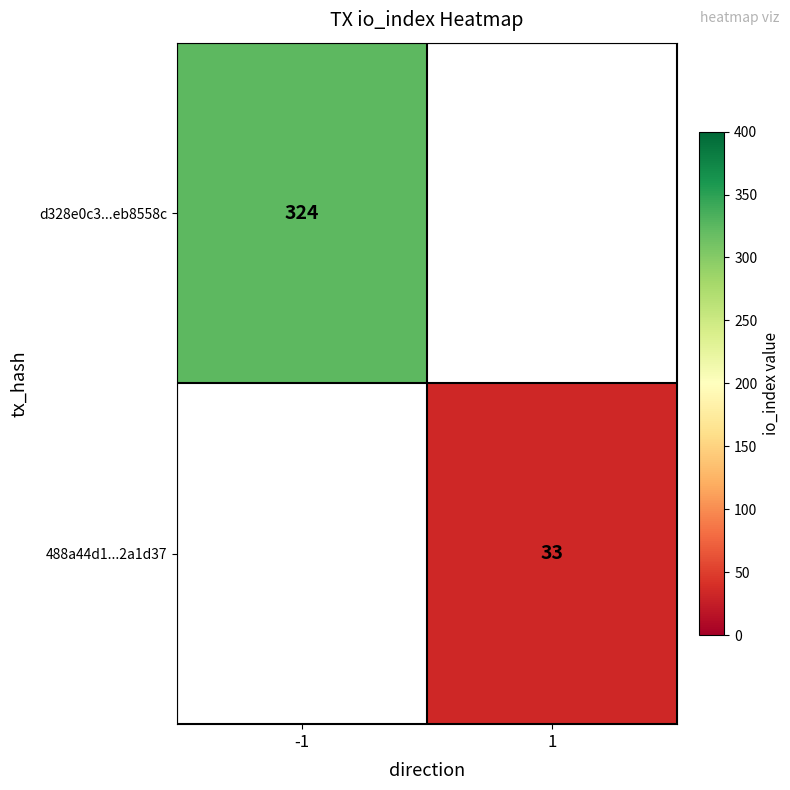

Is the value of 488a44d1...2a1d37 at 1 greater than the value of d328e0c3...eb8558c at -1?

No